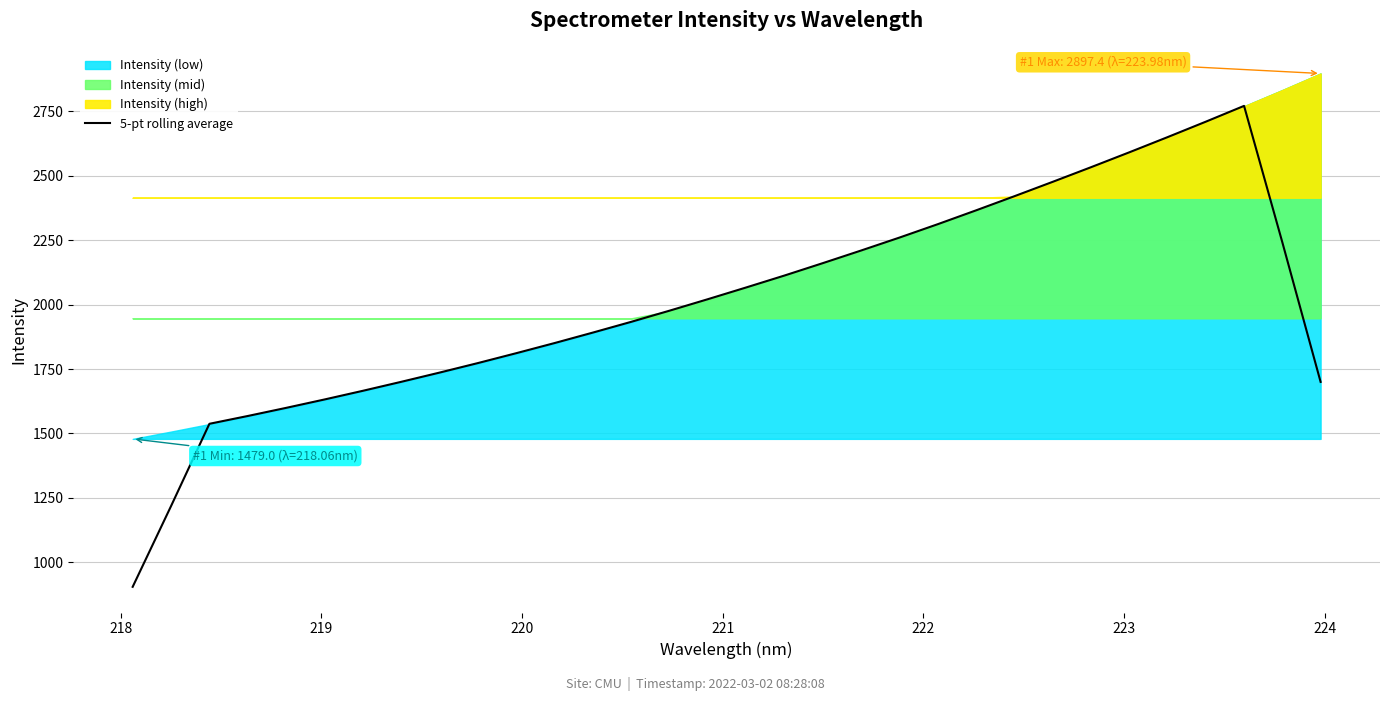

What is the highest value of the 5-pt rolling average series?

2771.7